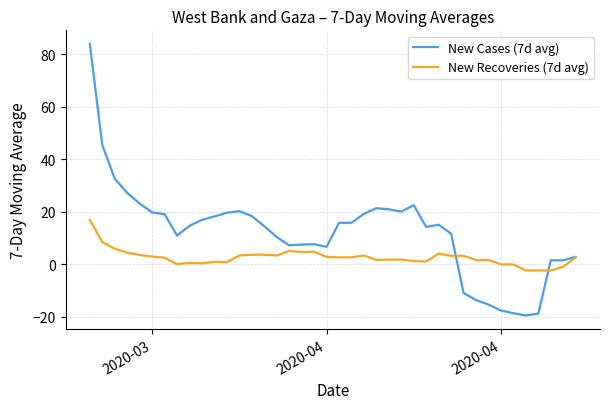

Which series has the largest range (max minus min)?

New Cases (7d avg)